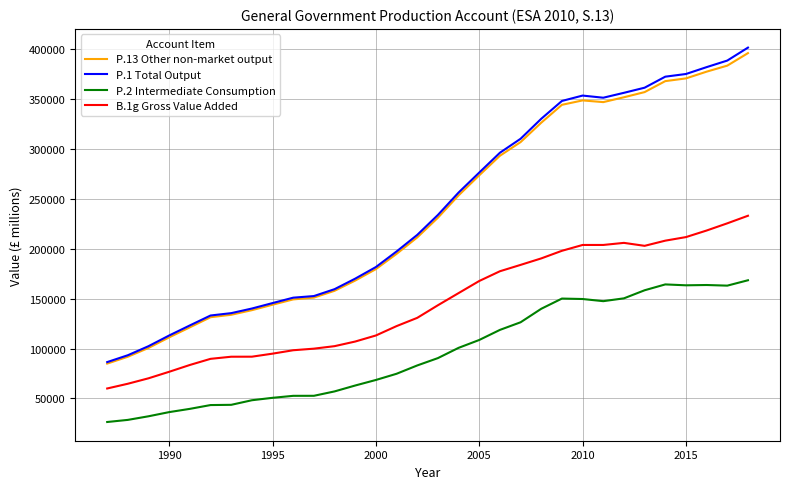

Which series has the largest range (max minus min)?

P.1 Total Output